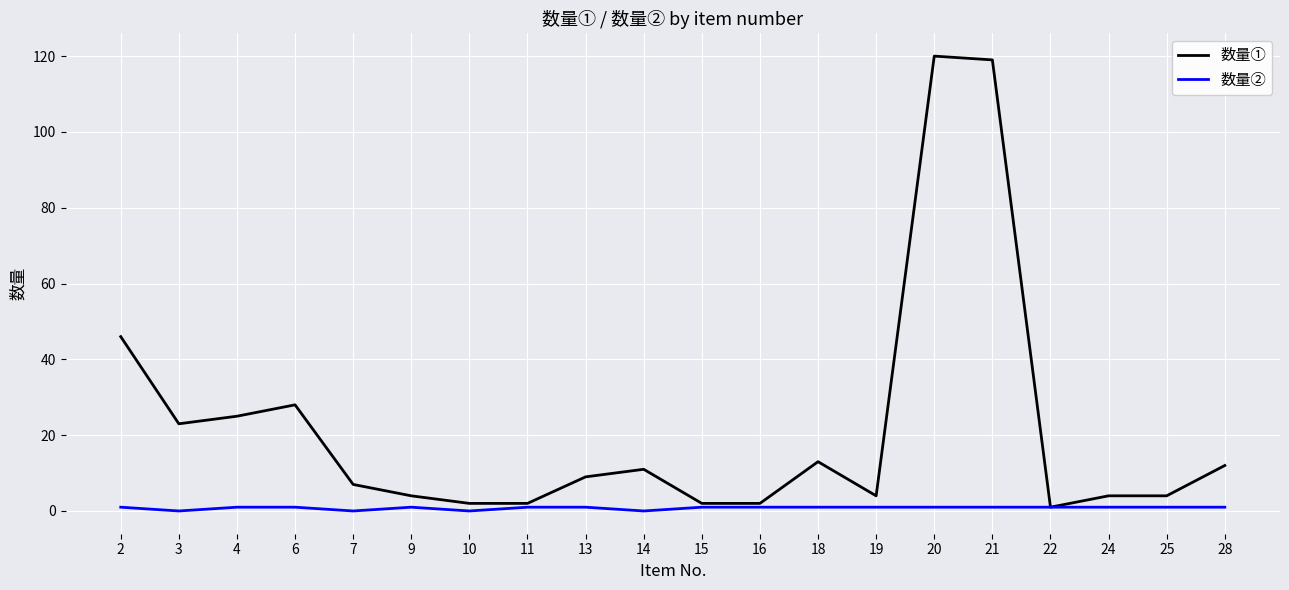

Reading right to left, list all the values displayed in this chart.

数量①: 12	4	4	1	119	120	4	13	2	2	11	9	2	2	4	7	28	25	23	46
数量②: 1	1	1	1	1	1	1	1	1	1	0	1	1	0	1	0	1	1	0	1